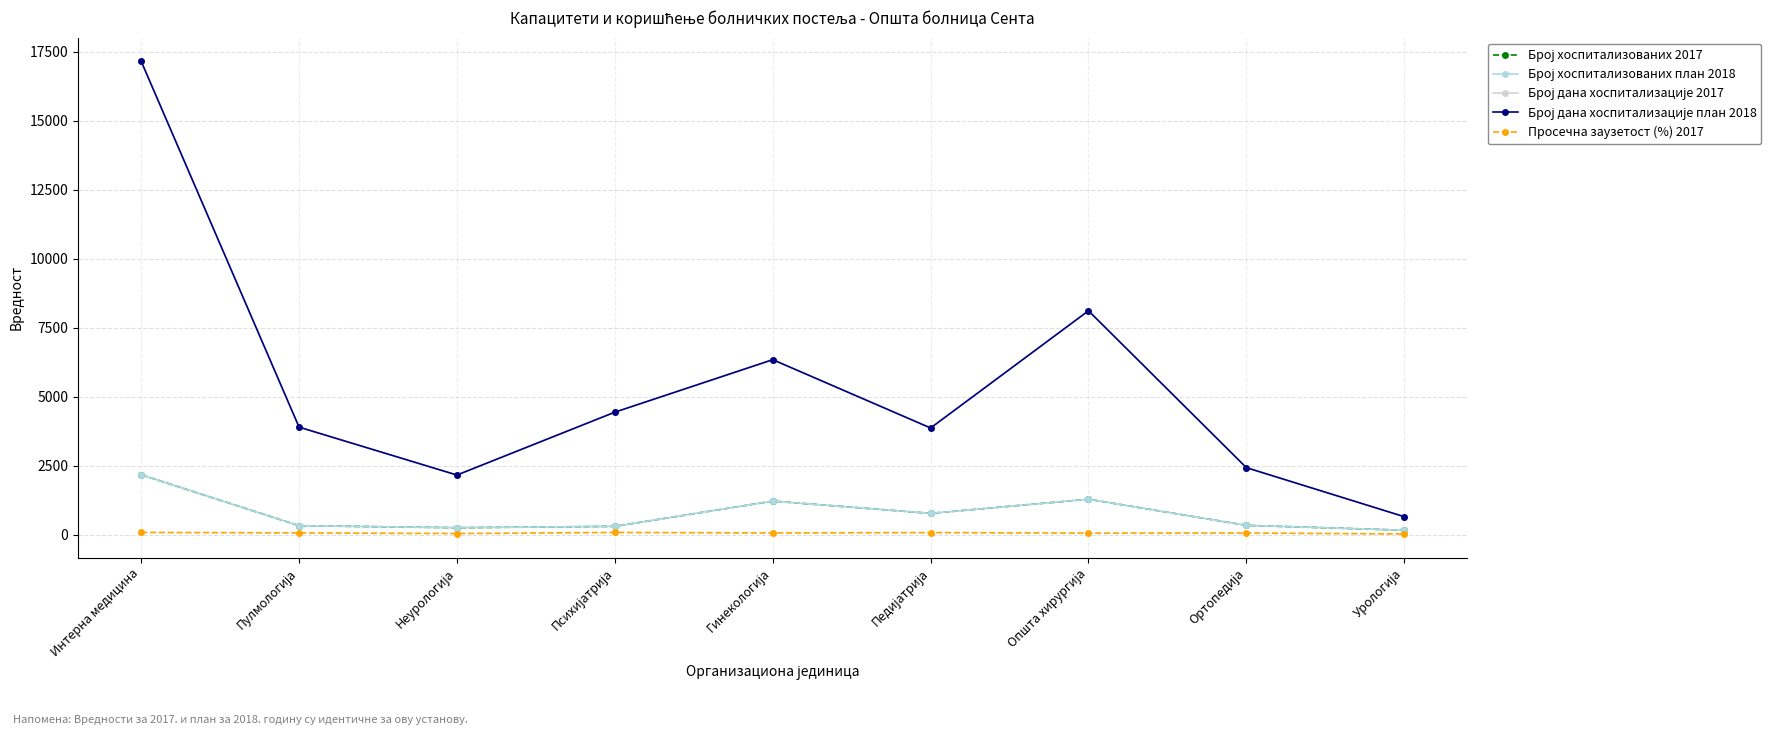

How many lines are shown in the chart?

5